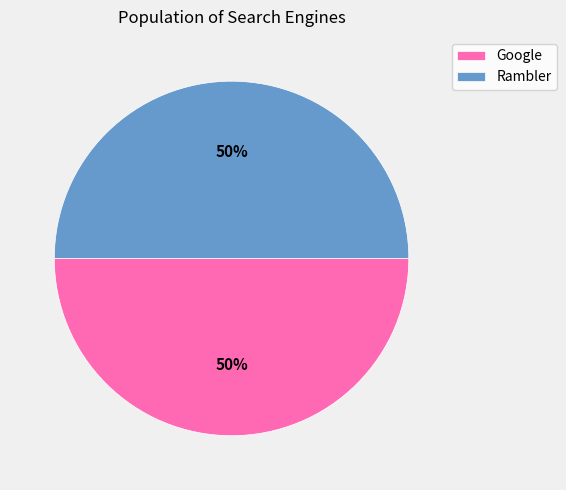

The Google slice represents 58% of the pie. True or false?

False